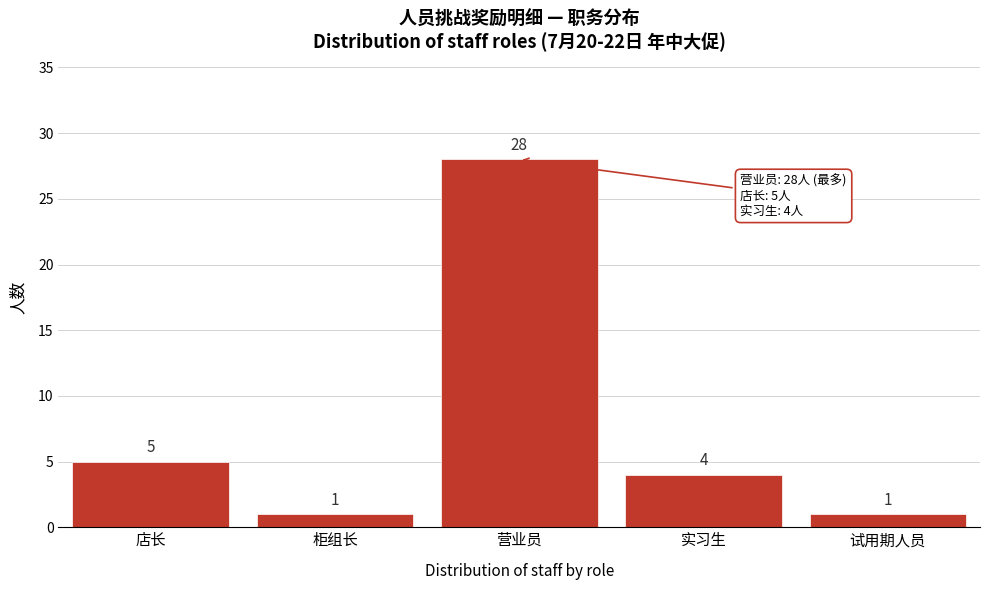

Reading right to left, extract all data points from this chart.

1	4	28	1	5